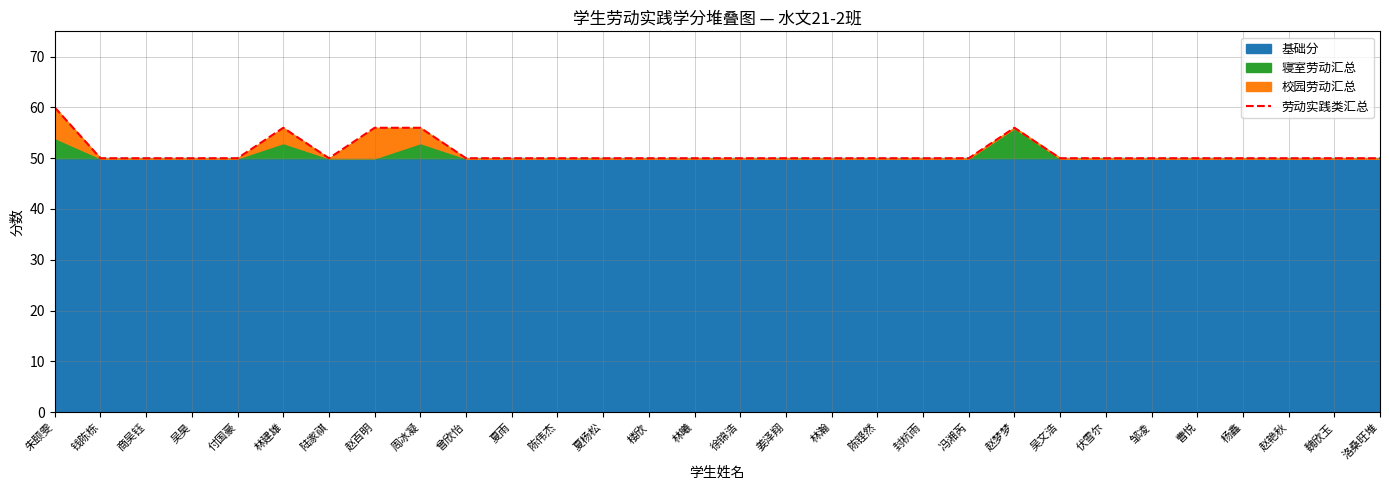

Does the chart display data point markers on the line(s)?

No